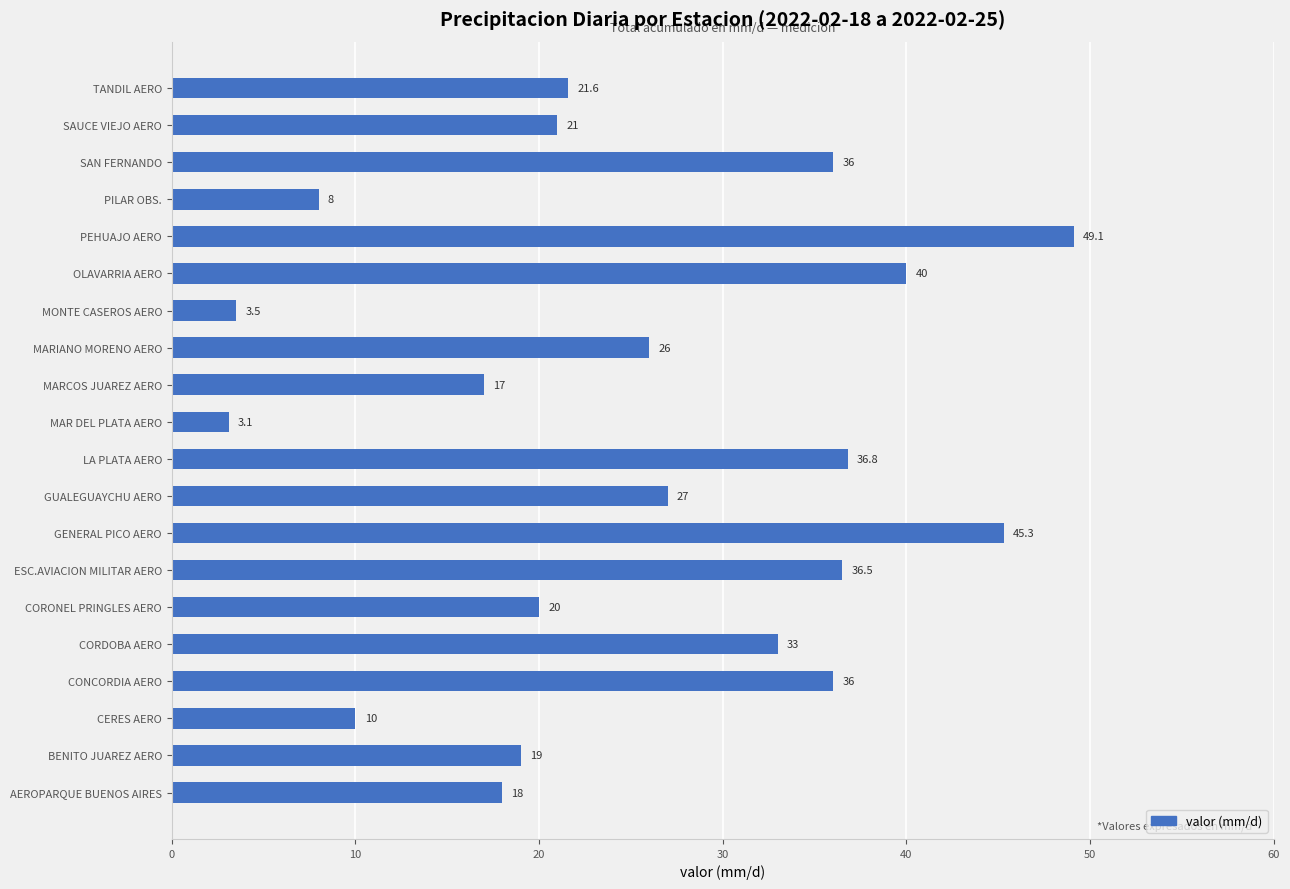

Which category has the highest value across all series?

PEHUAJO AERO